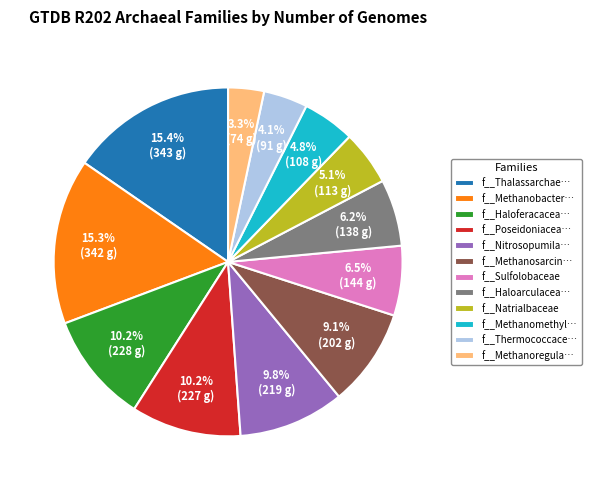

How many segments does this pie chart have?

12